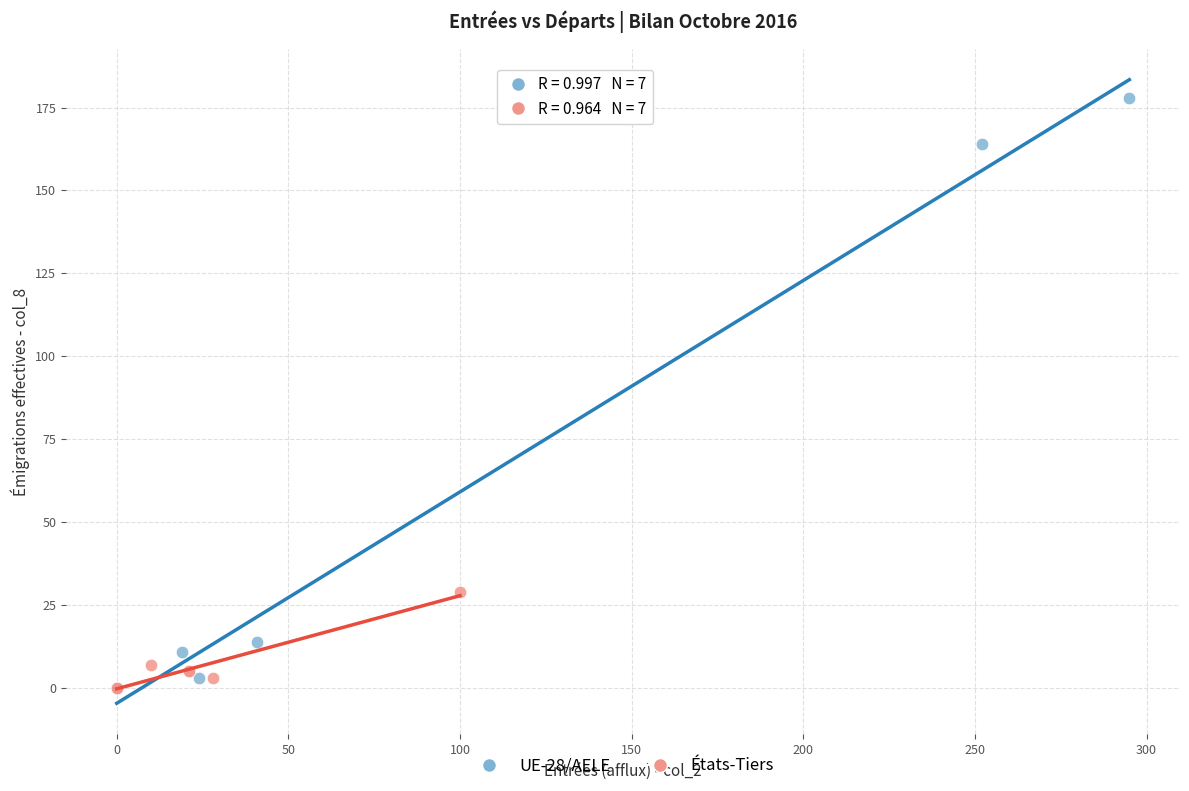

Which series has the largest Y range (max minus min)?

UE-28/AELE